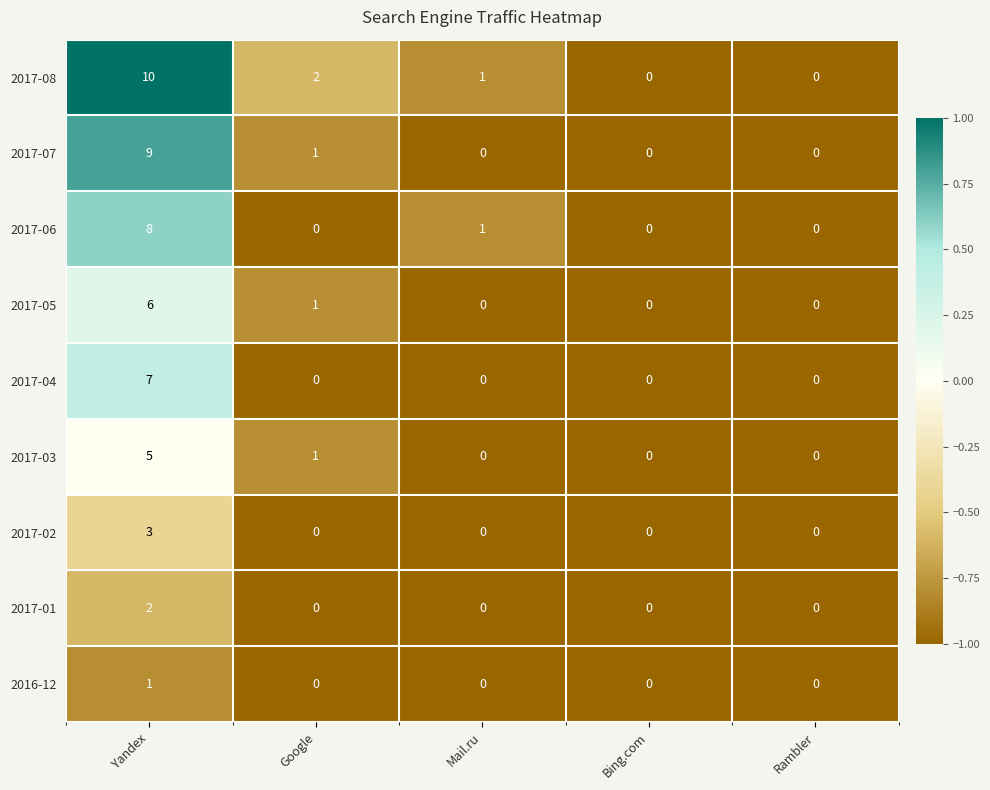

Which series has the largest total across all categories?

2017-08